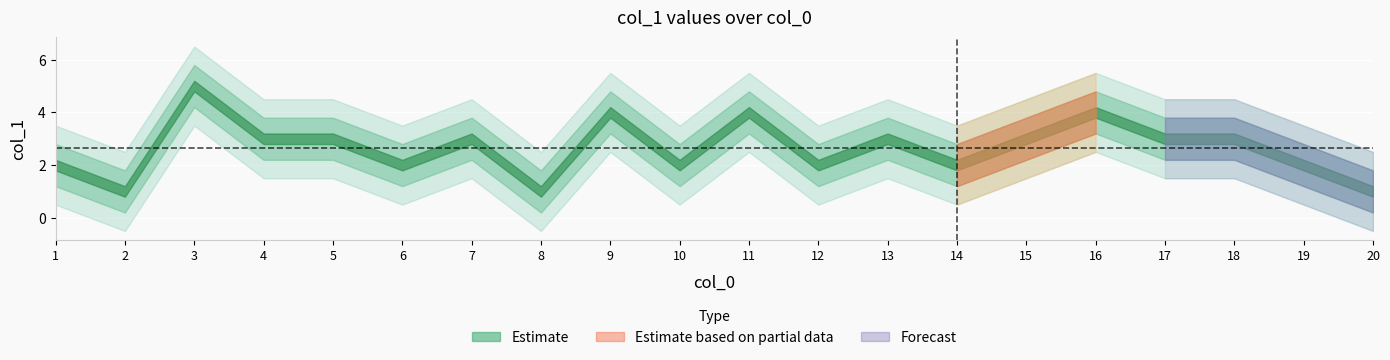

Read the value at 12.

2